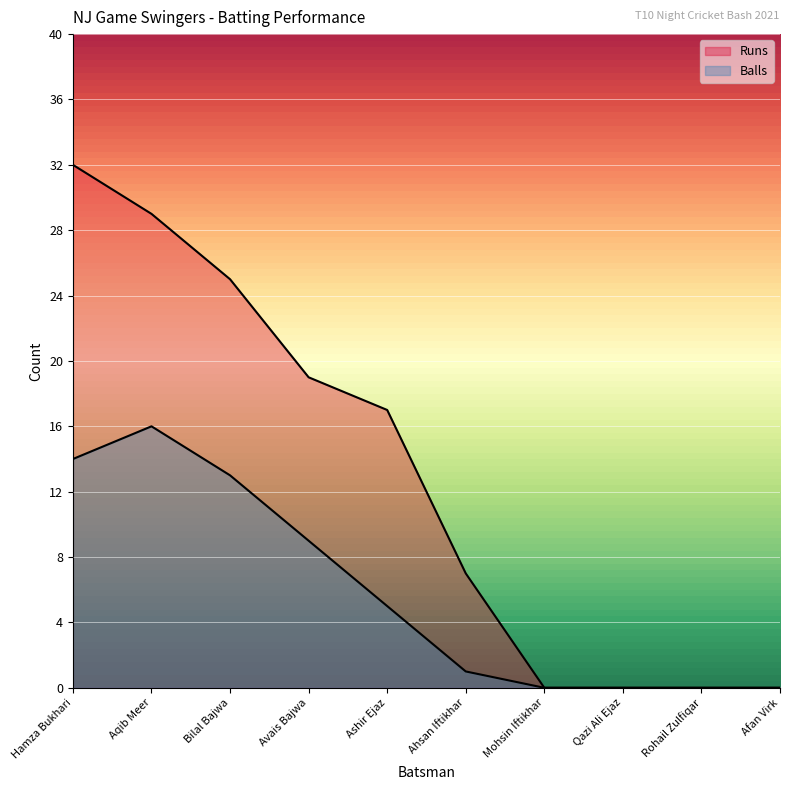

True or false: Balls and Runs cross at least once.

False